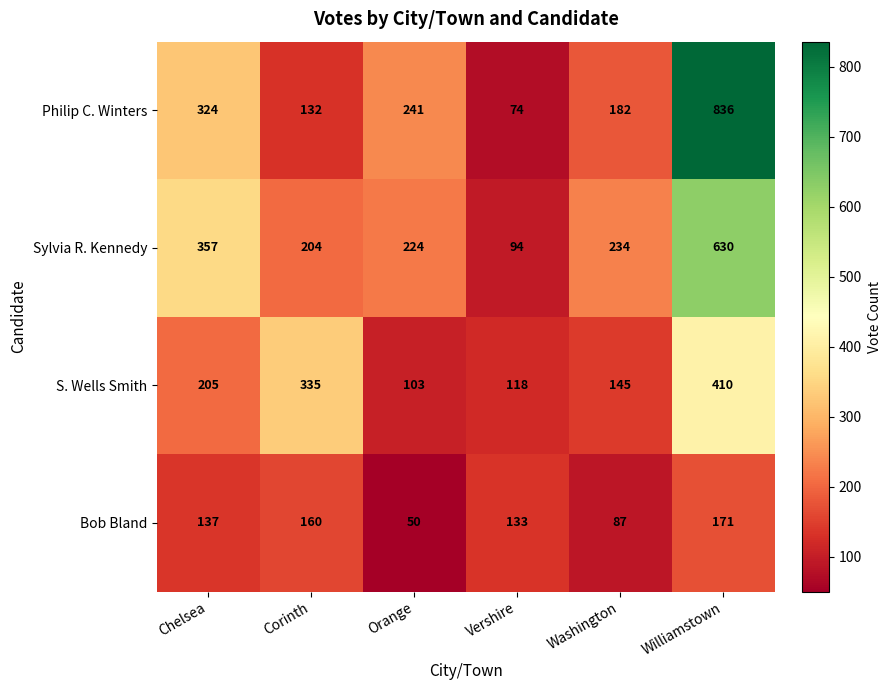

Reading right to left, extract all data points from this chart.

Philip C. Winters: 836	182	74	241	132	324
Sylvia R. Kennedy: 630	234	94	224	204	357
S. Wells Smith: 410	145	118	103	335	205
Bob Bland: 171	87	133	50	160	137